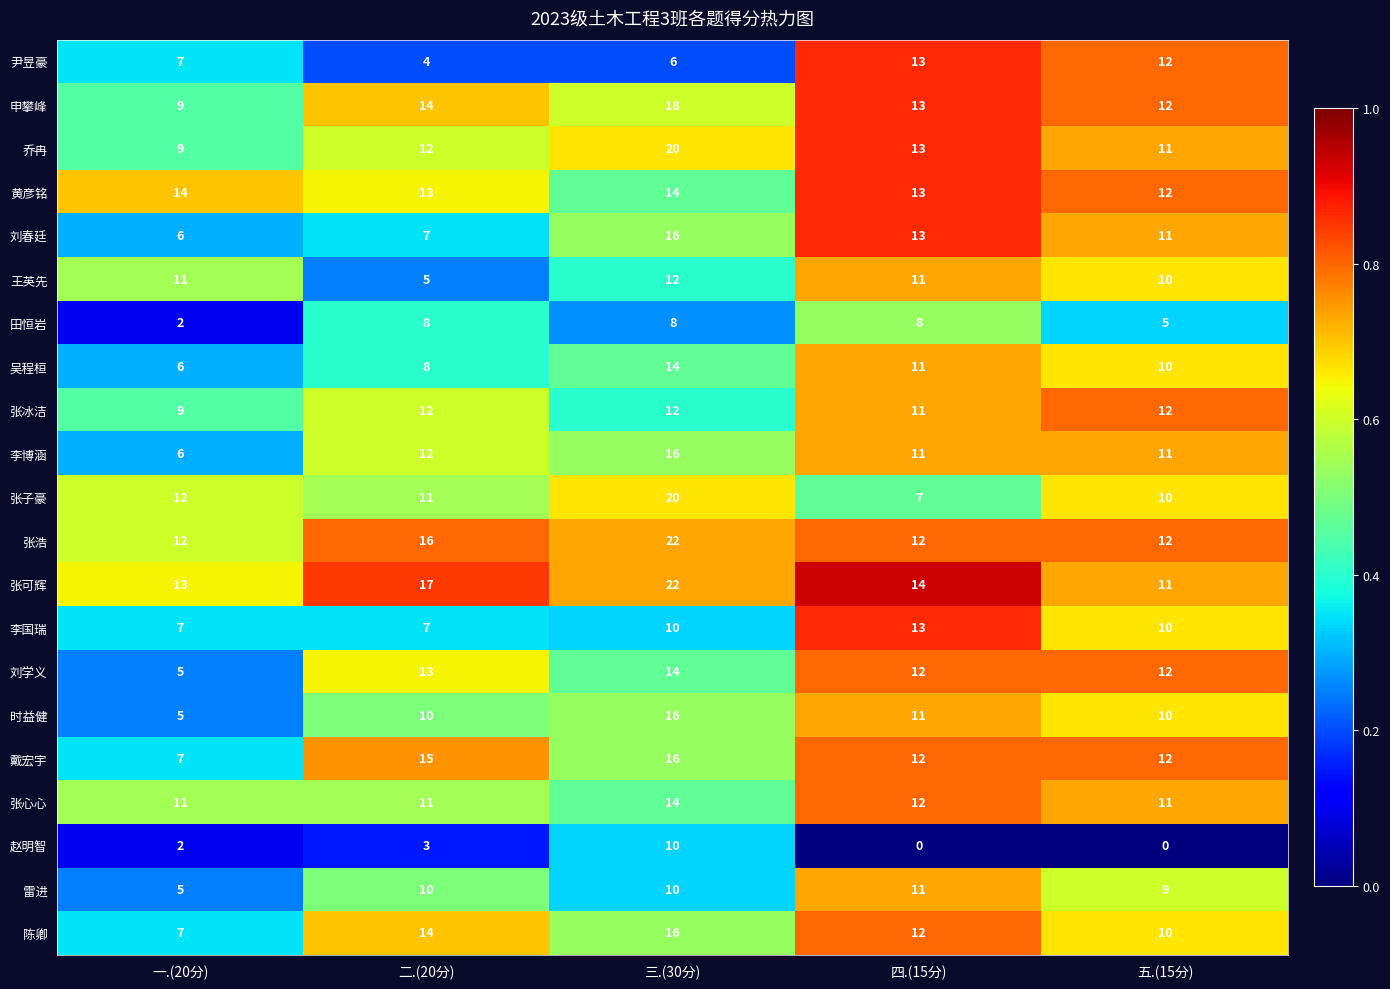

What is the difference between the maximum and minimum values in the 张心心 series?

3